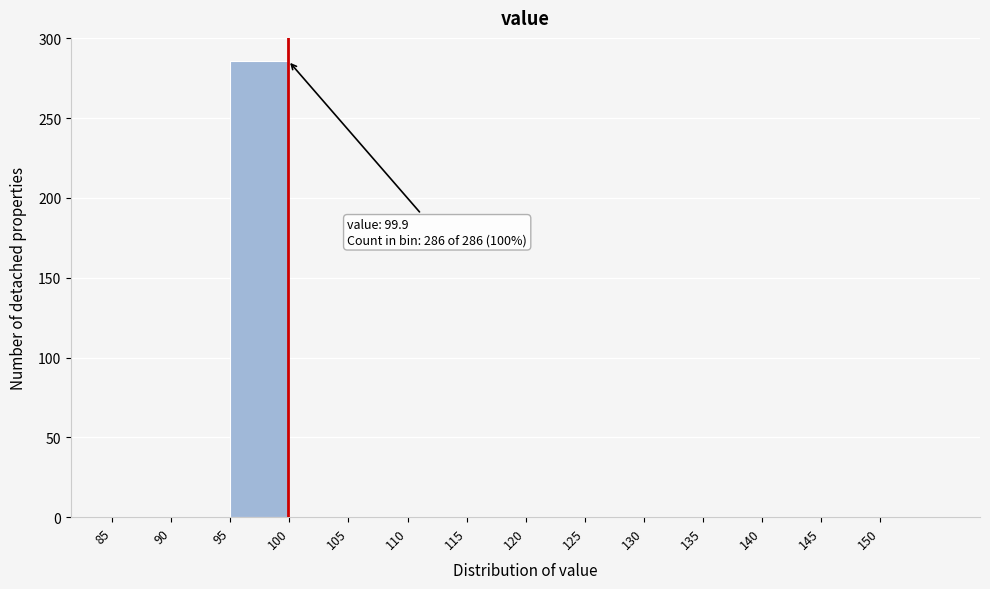

Over which range of the x-axis is the bar tallest?

95 to 100